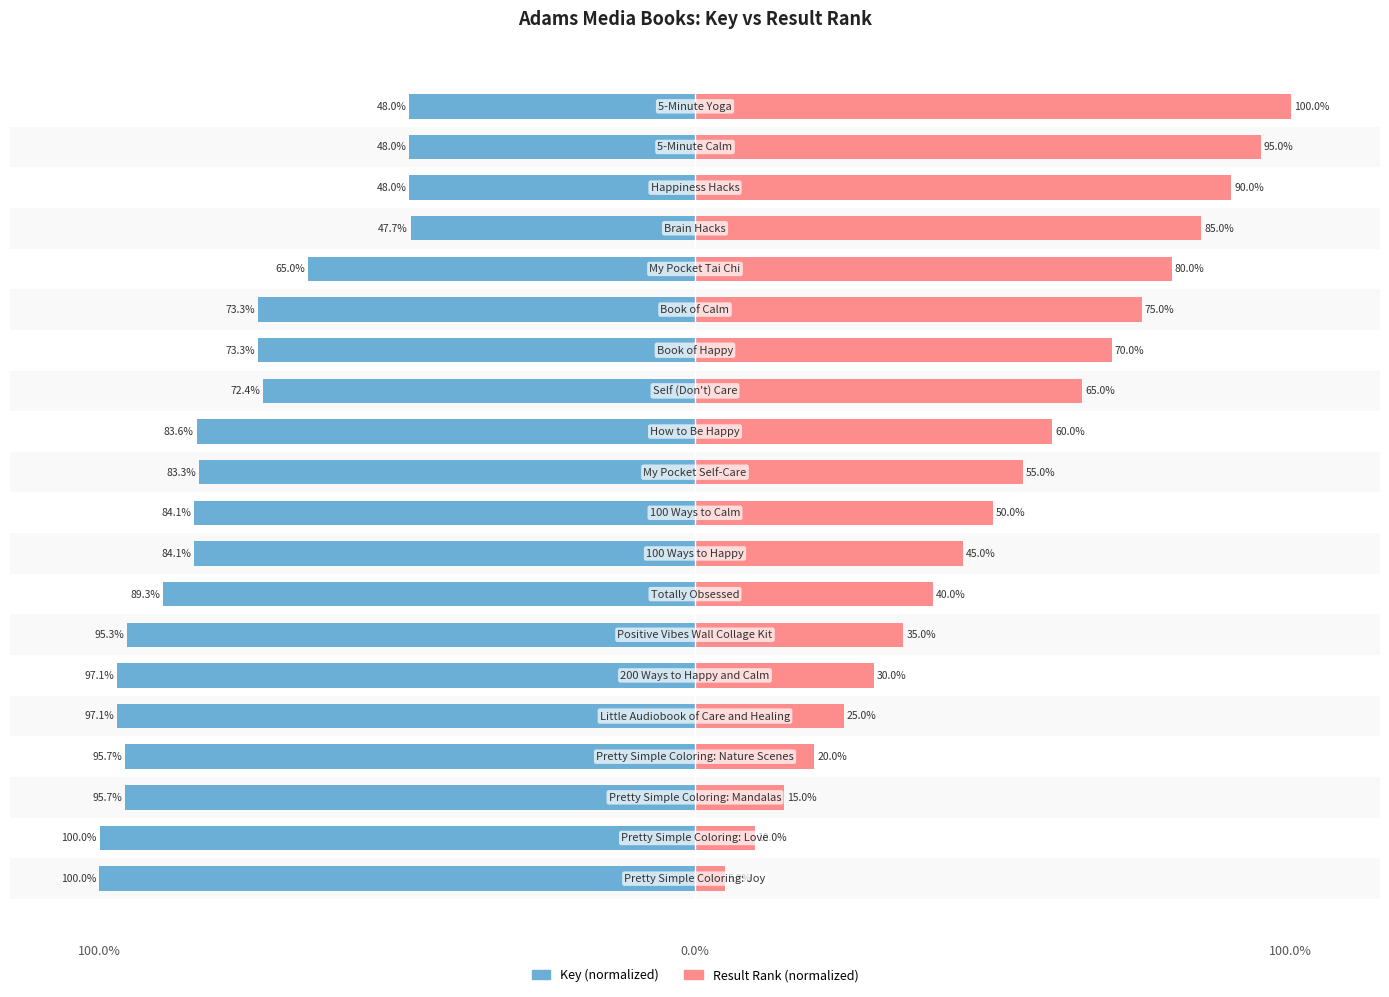

What is the value of the Result Rank (normalized) bar at the 9th from the left?

45.0